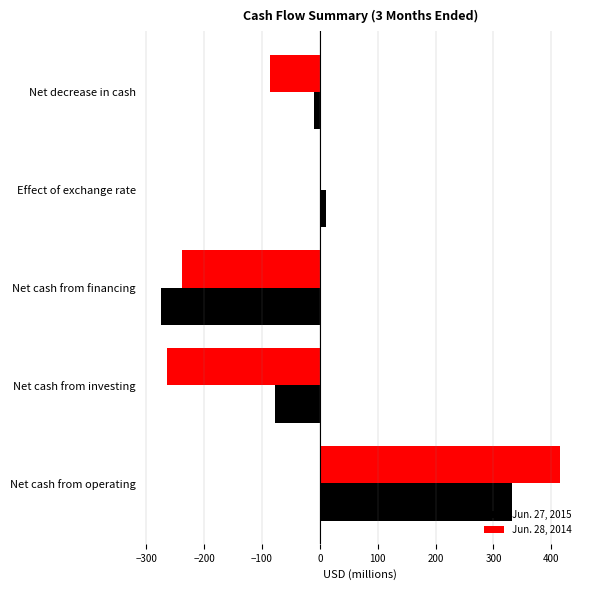

At which category is the sum across all series the highest?

Net cash from operating